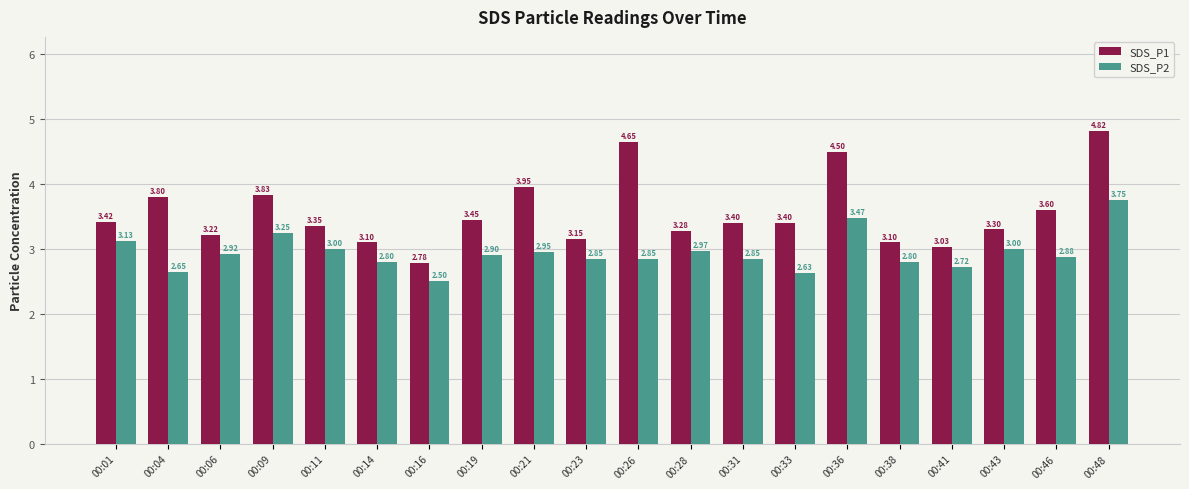

What is the difference between the SDS_P1 values at 00:11 and 00:23?

0.2